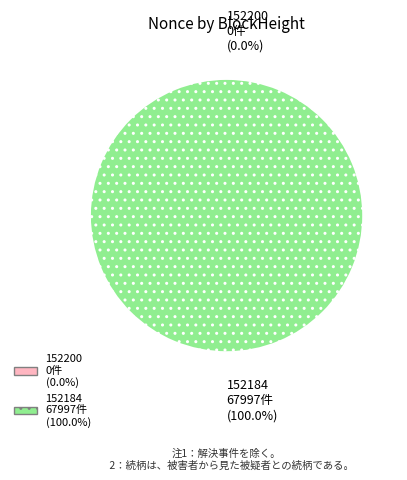

Is 152184 the majority of the pie?

Yes